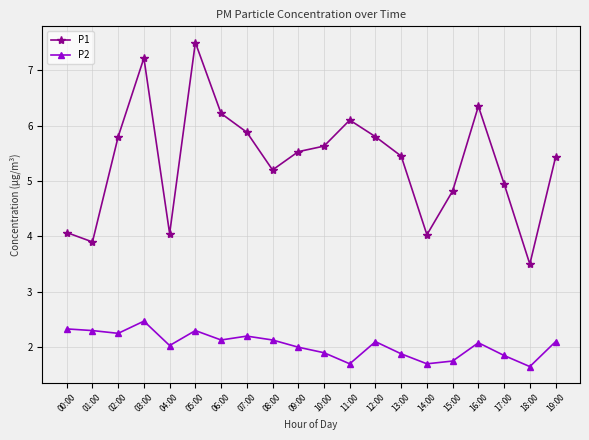

What is the label of the 1st point from the right?

19:00